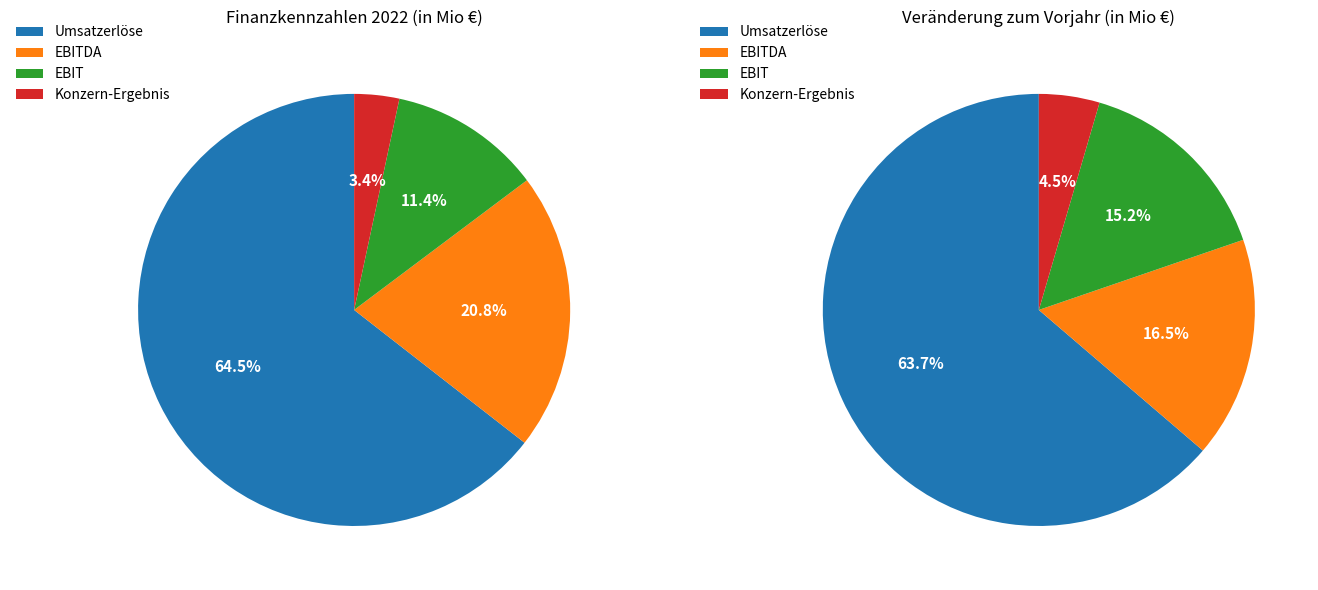

Does Konzern-Ergebnis account for over 50% of the chart?

No